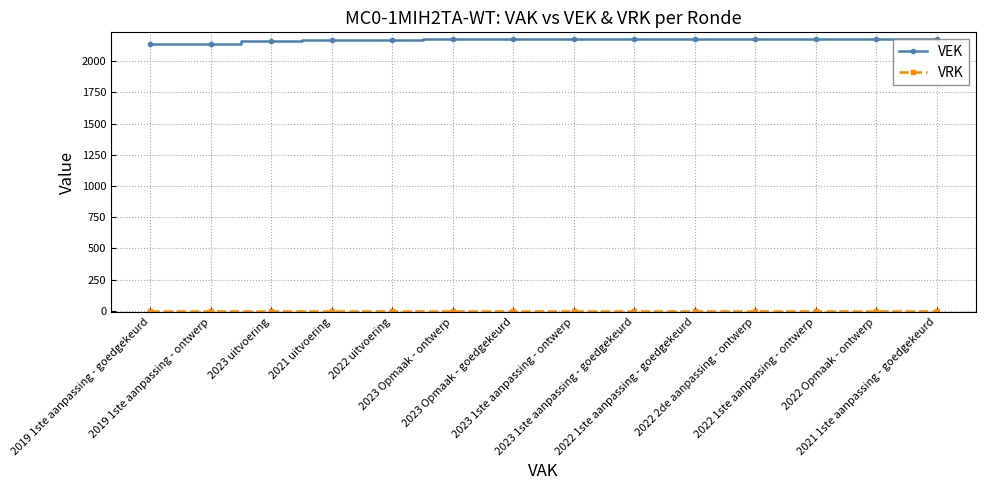

What is the greatest value displayed?

2181